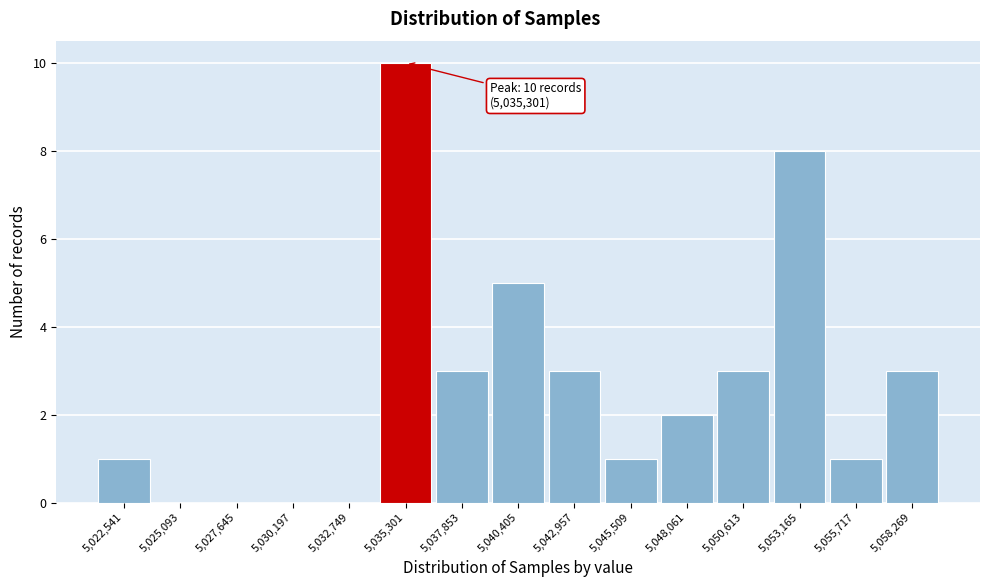

Which range on the x-axis has the tallest bar?

5034000 to 5036500